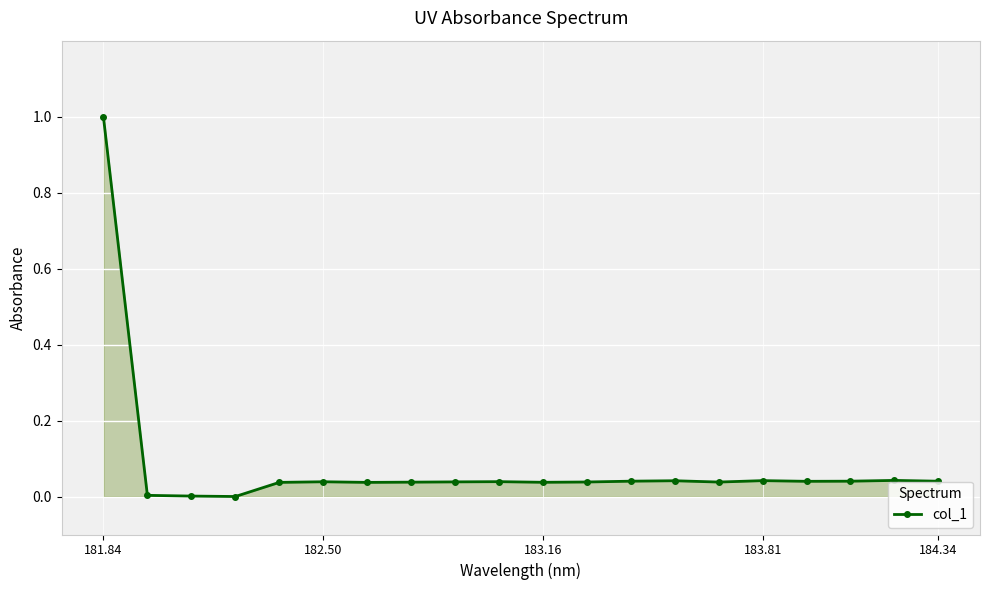

True or false: there are more than 0 points higher than both neighbors.

True